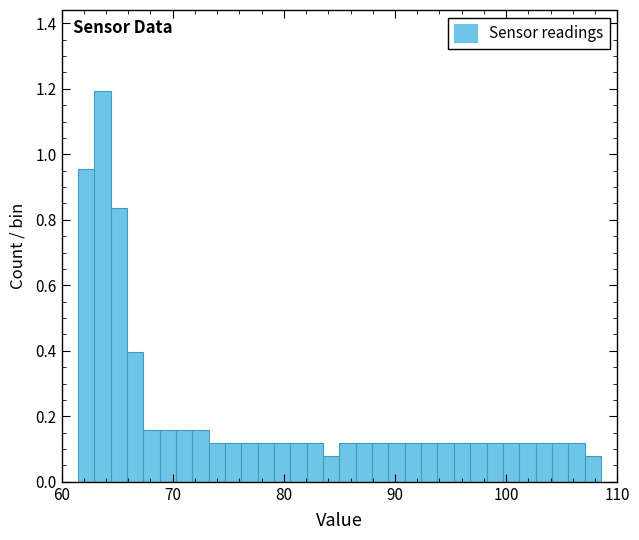

Read against the x-axis, roughly where is the centre of the tallest bar?

64